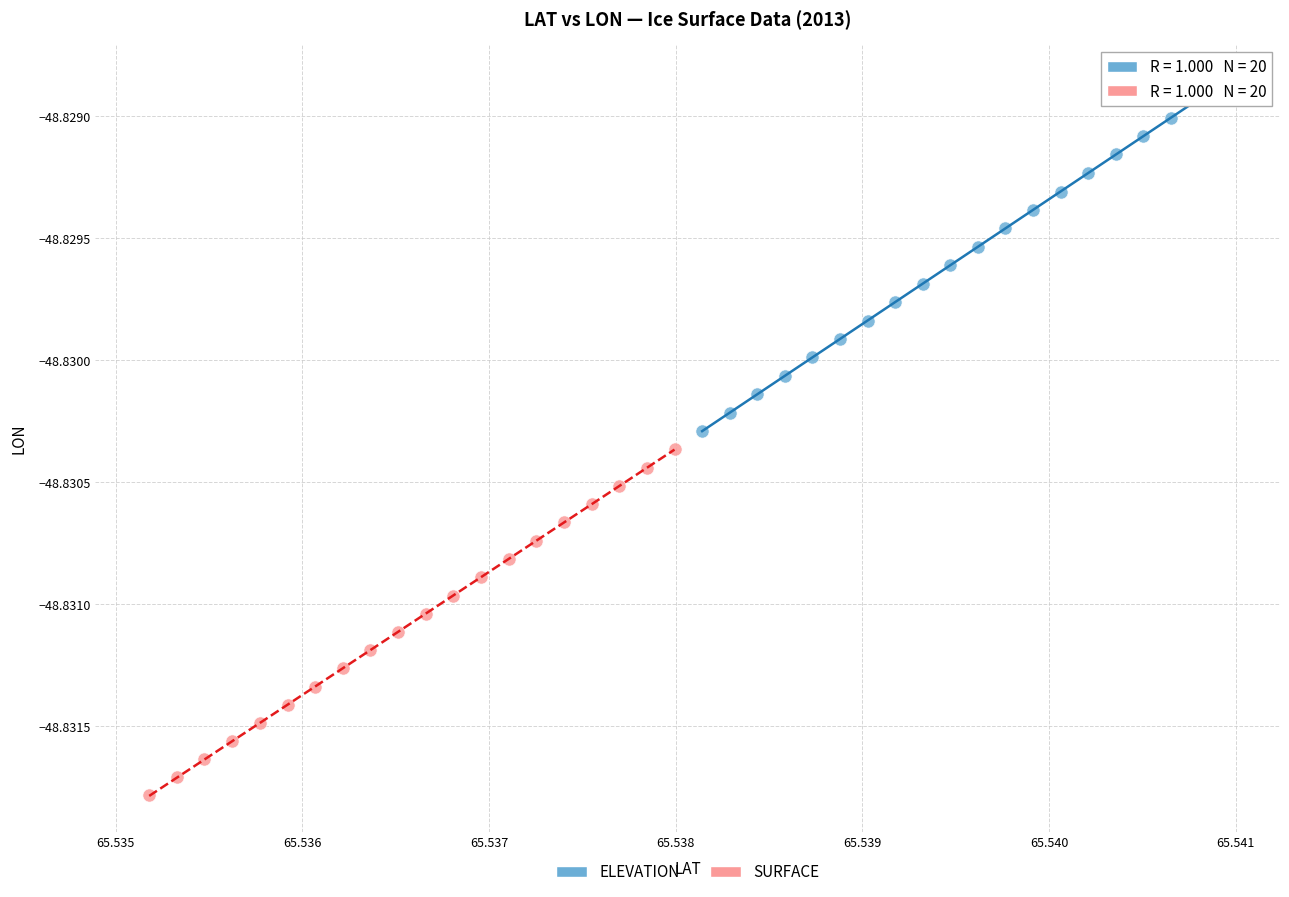

Which series reaches the maximum Y coordinate?

ELEVATION